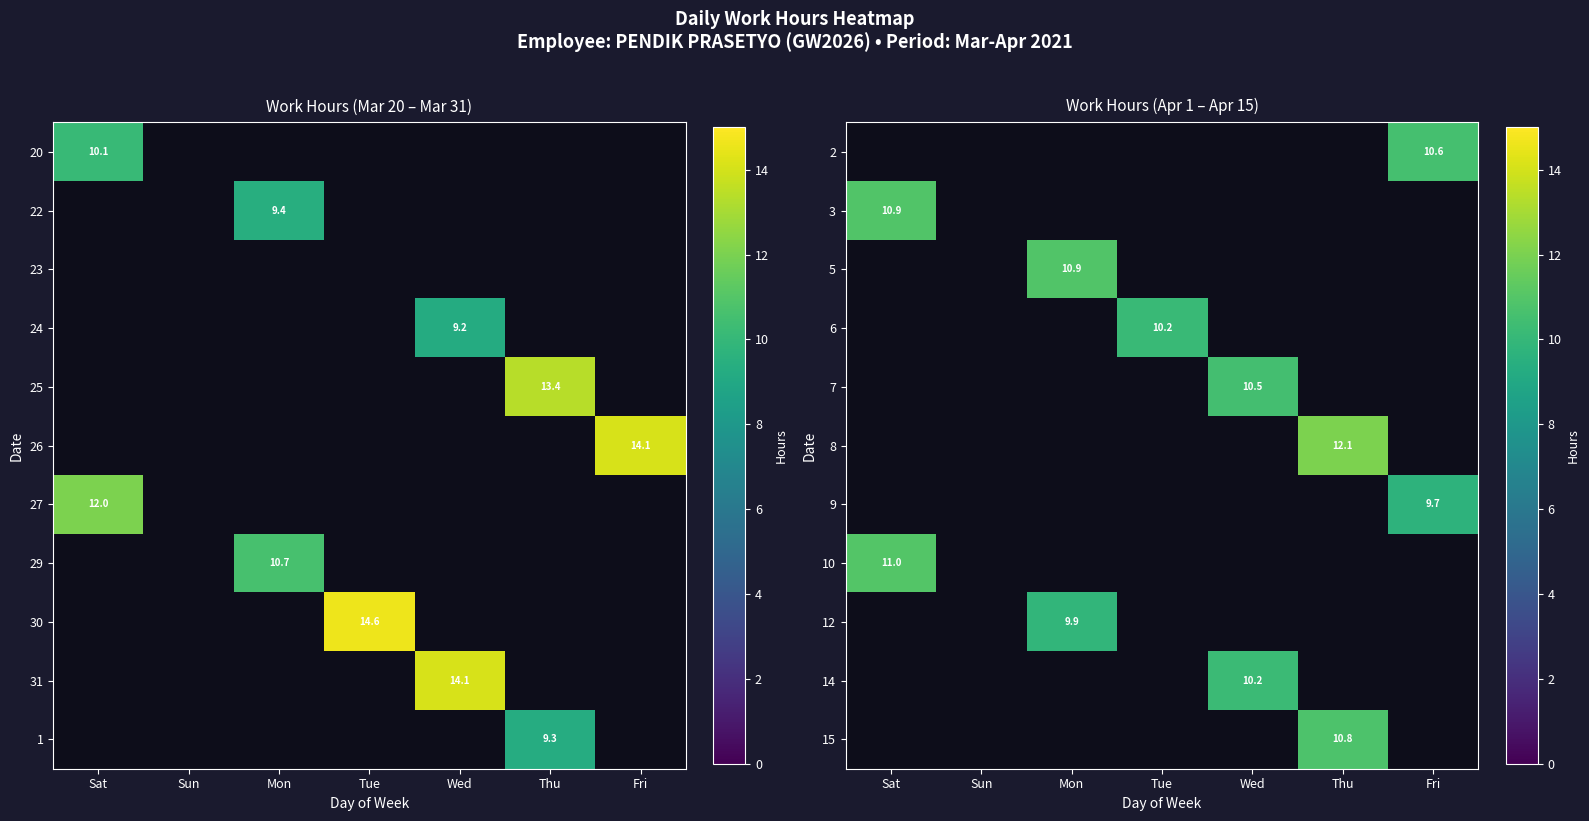

Is it true that 5 equals 5.6 at Mon?

False